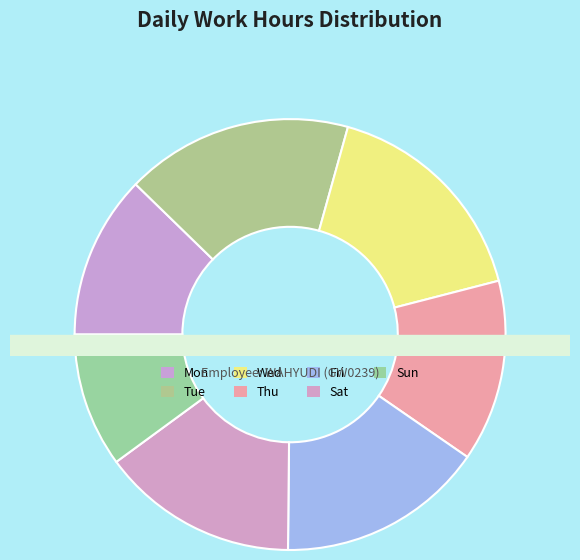

To the nearest percent, what percentage of the pie is Wed?

17%